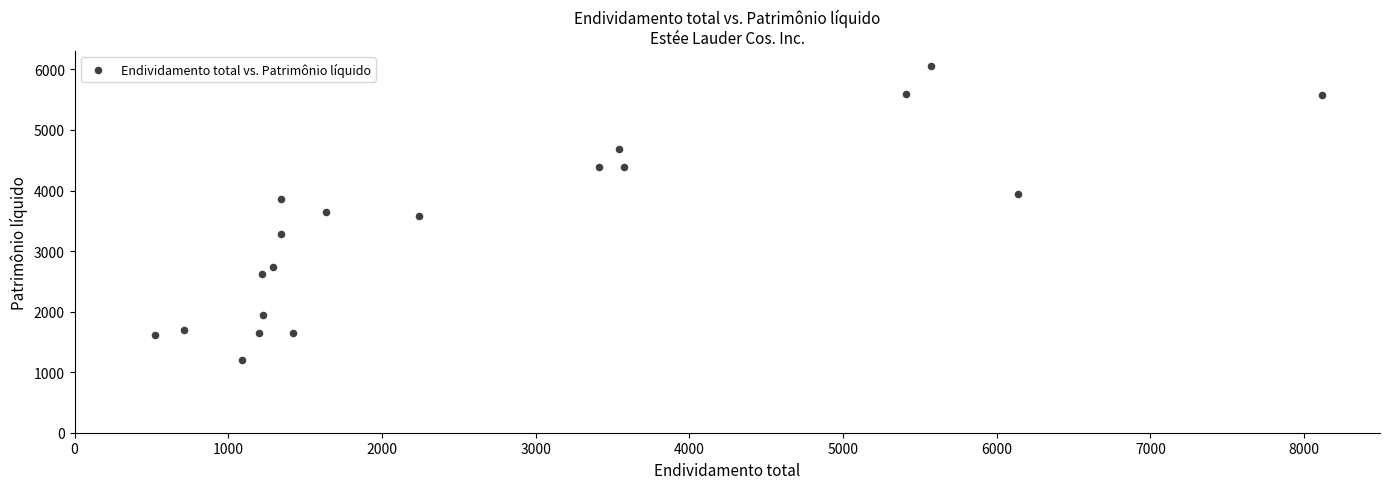

What is the range of Y values (max minus min)?

4858